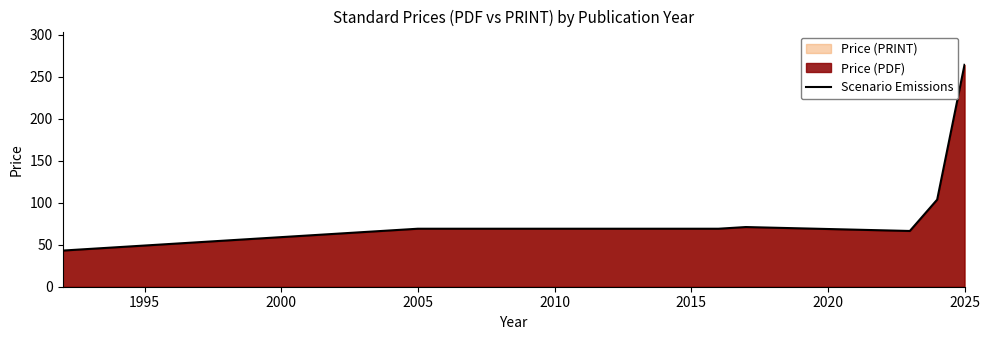

What is the difference between the maximum and minimum values?

221.0